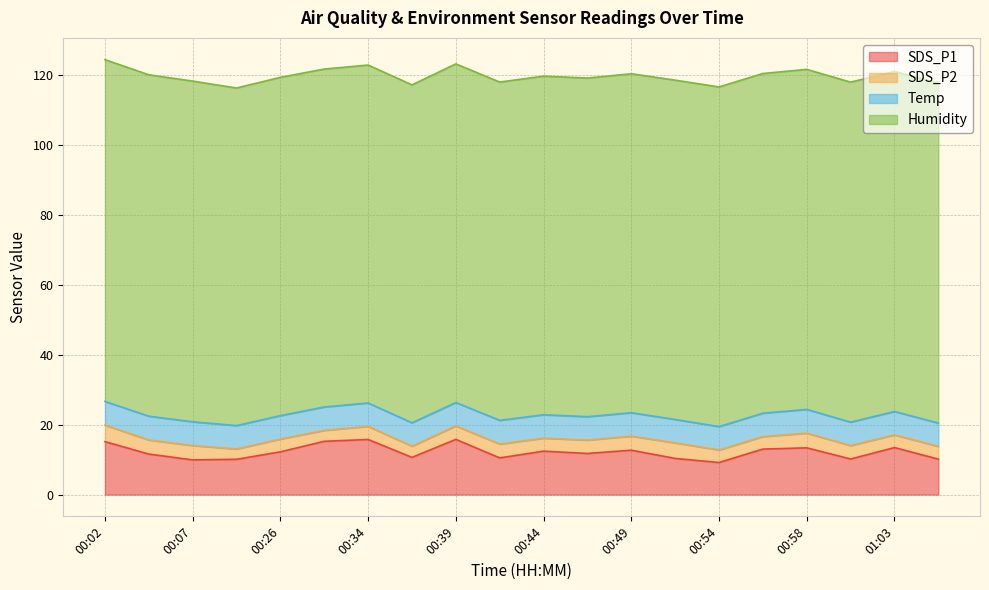

Does the chart have visible grid lines?

Yes